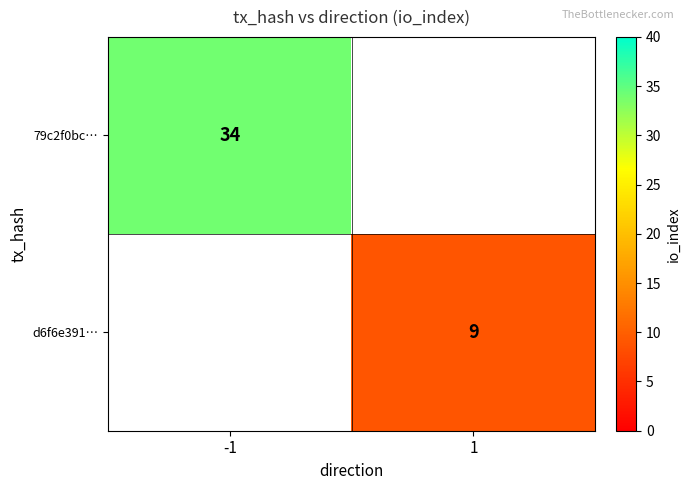

Is it true that d6f6e391… equals 15 at 1?

False